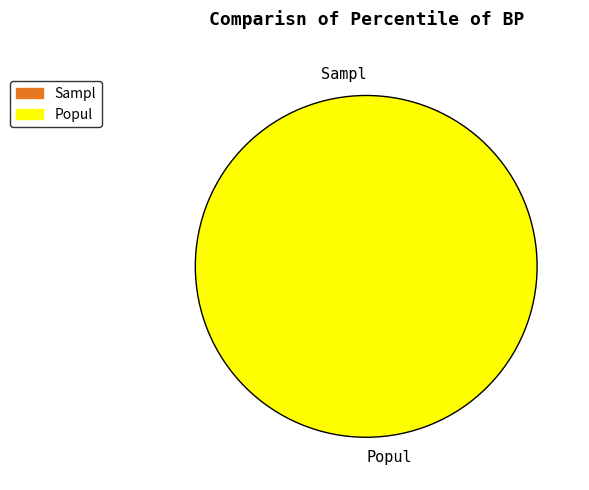

What is the majority slice?

26296